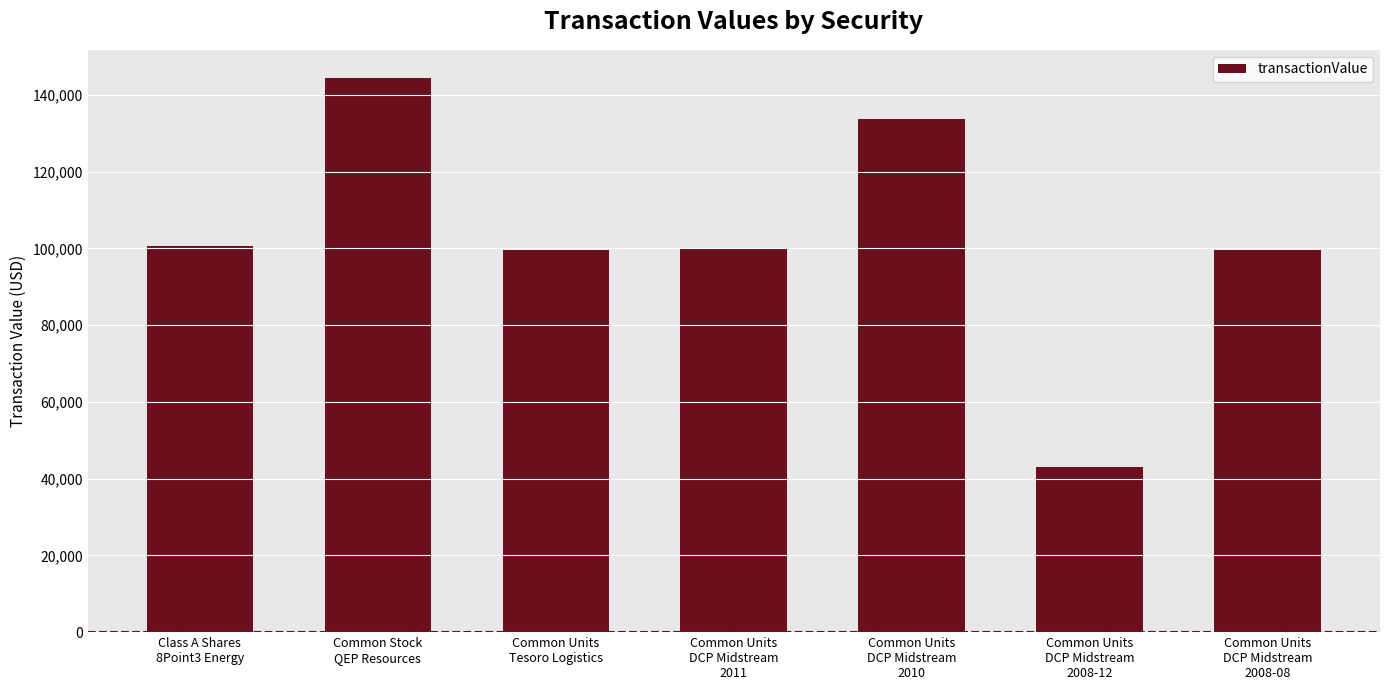

True or false: the data shows 99508 at Common Units
Tesoro Logistics.

True